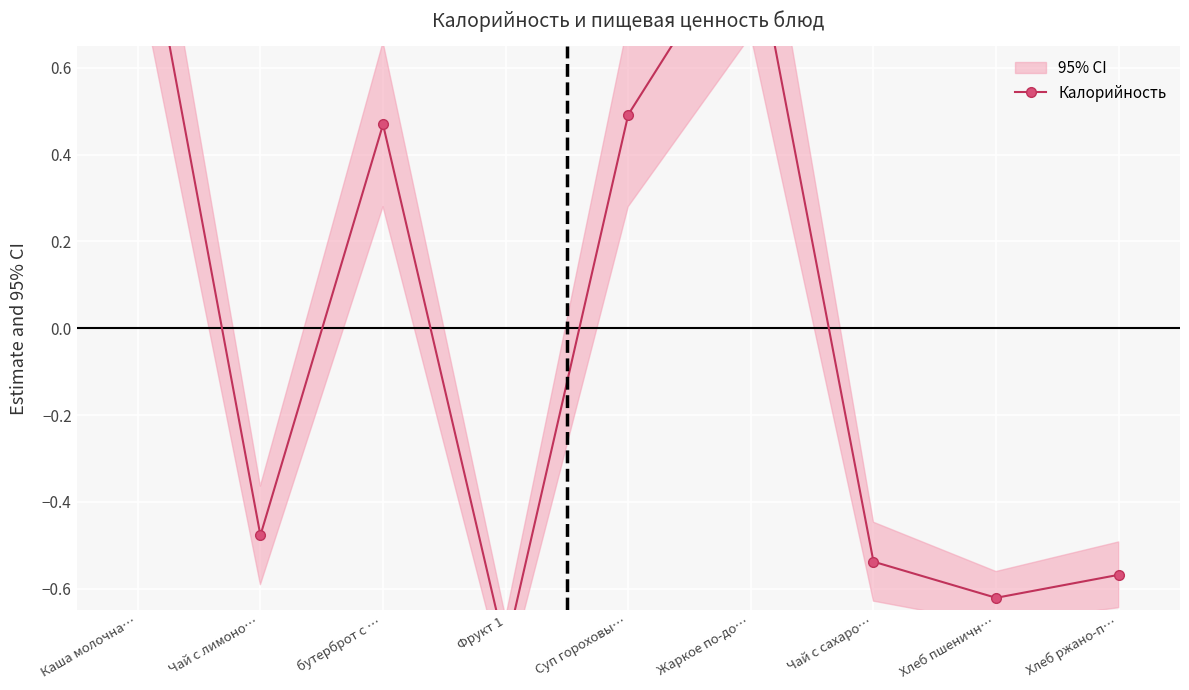

What is the change in value from Фрукт 1 to Хлеб пшеничн…?

+0.1